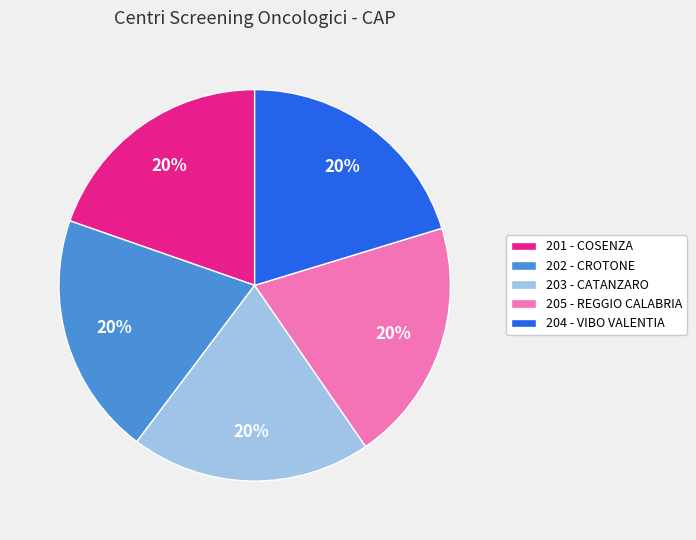

Approximately how many times larger is the value at 203 - CATANZARO compared to 205 - REGGIO CALABRIA?

1.0